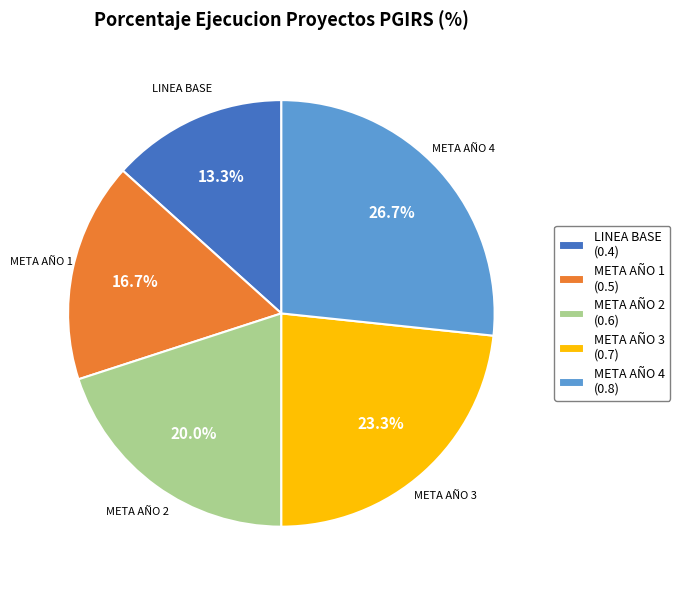

What is the smallest slice in the pie chart?

LINEA BASE